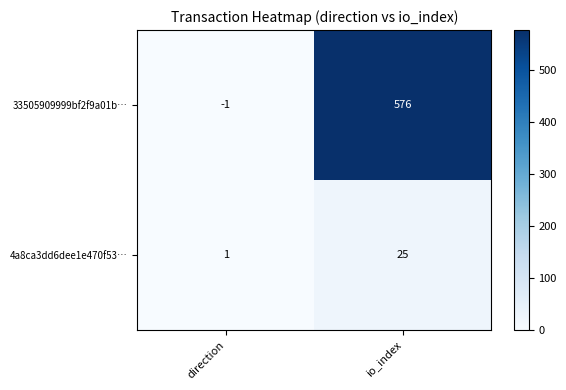

At how many categories does at least one series exceed 180?

1